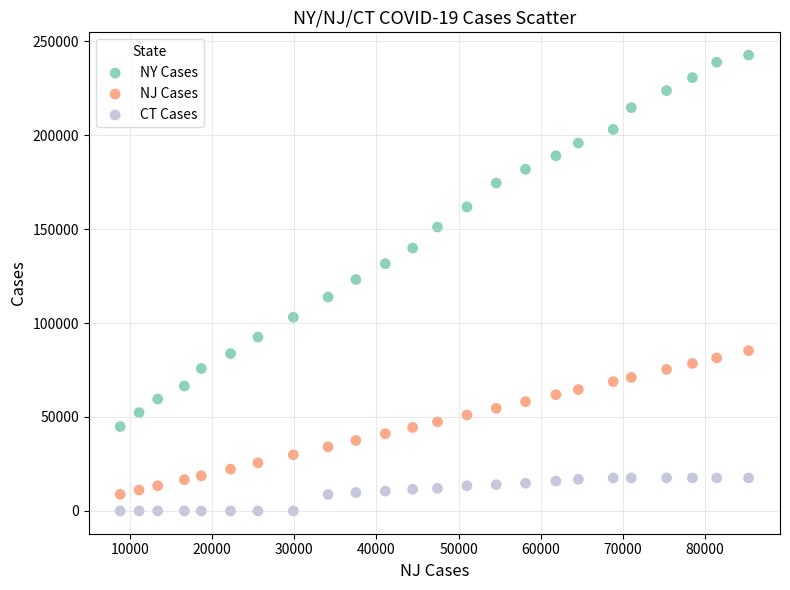

In the NY Cases series, what Y value is closest to 143720?

139876